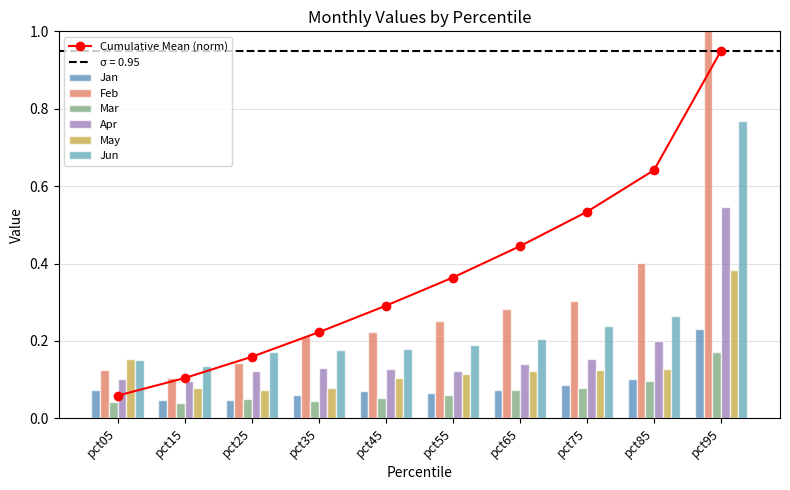

What is the maximum value for May?

0.4